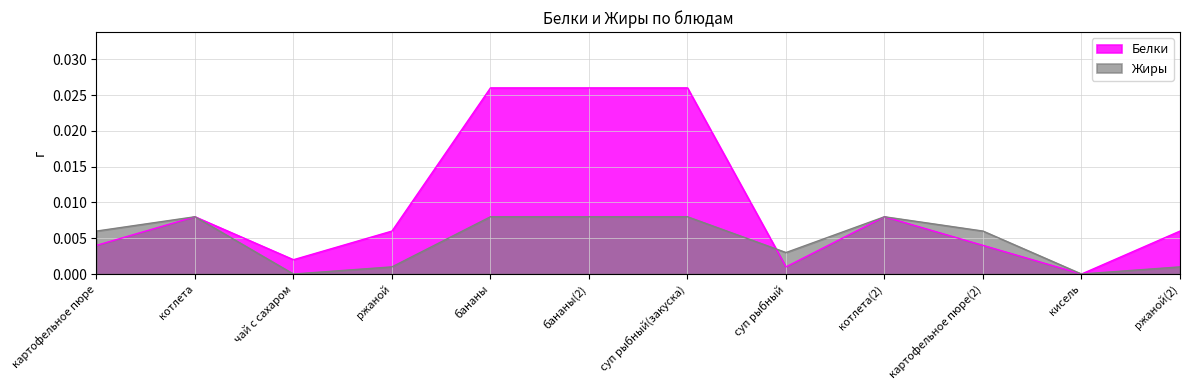

True or false: Жиры and Белки cross at least once.

True